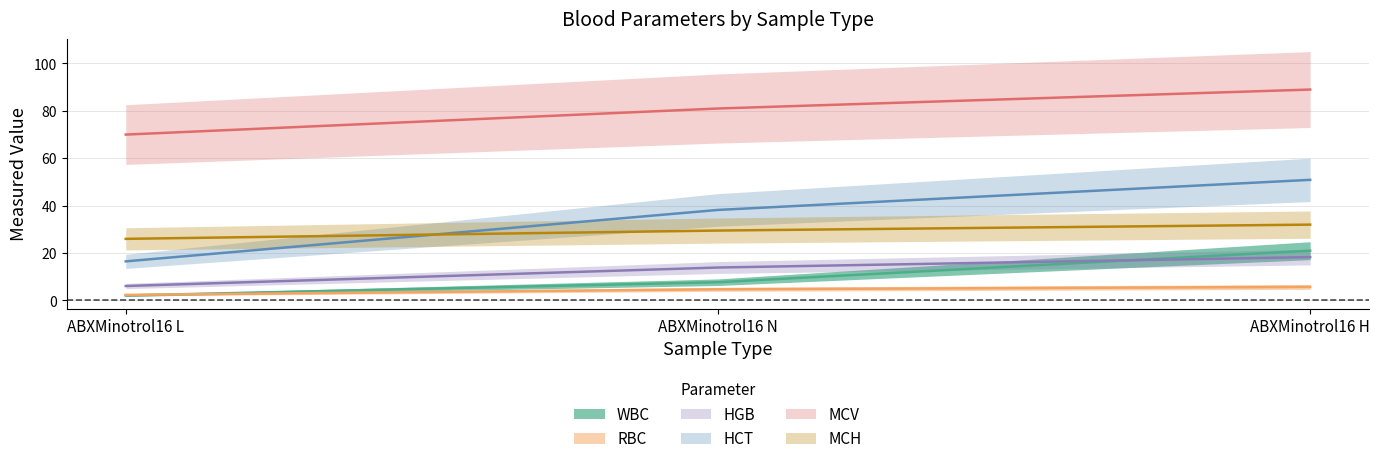

At which label does MCV reach its peak?

ABXMinotrol16 H